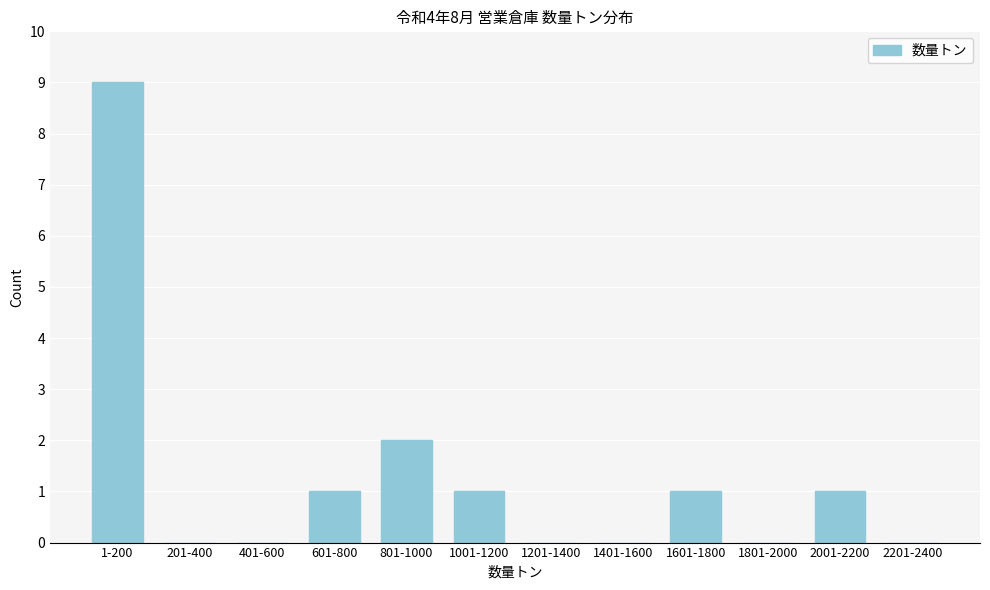

Reading right to left, transcribe all the data shown in this chart.

2201-2400=0	2001-2200=1	1801-2000=0	1601-1800=1	1401-1600=0	1201-1400=0	1001-1200=1	801-1000=2	601-800=1	401-600=0	201-400=0	1-200=9